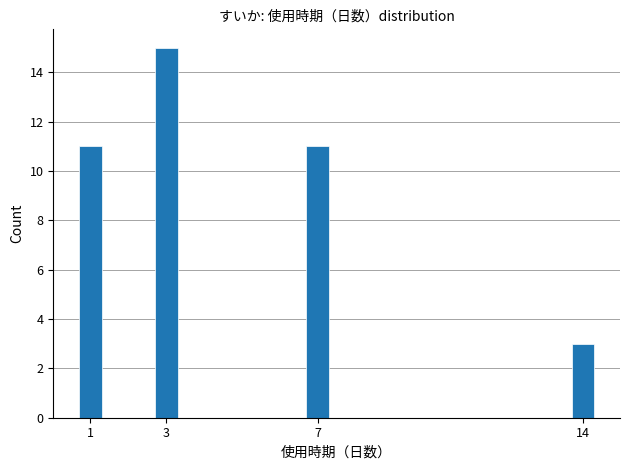

Reading right to left, what are all the values shown in this chart?

3	11	15	11